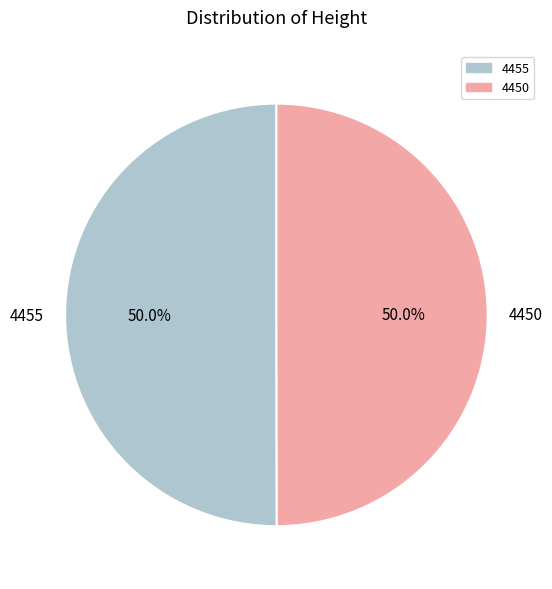

Do 4450 and 4455 together represent more than half of the pie?

Yes